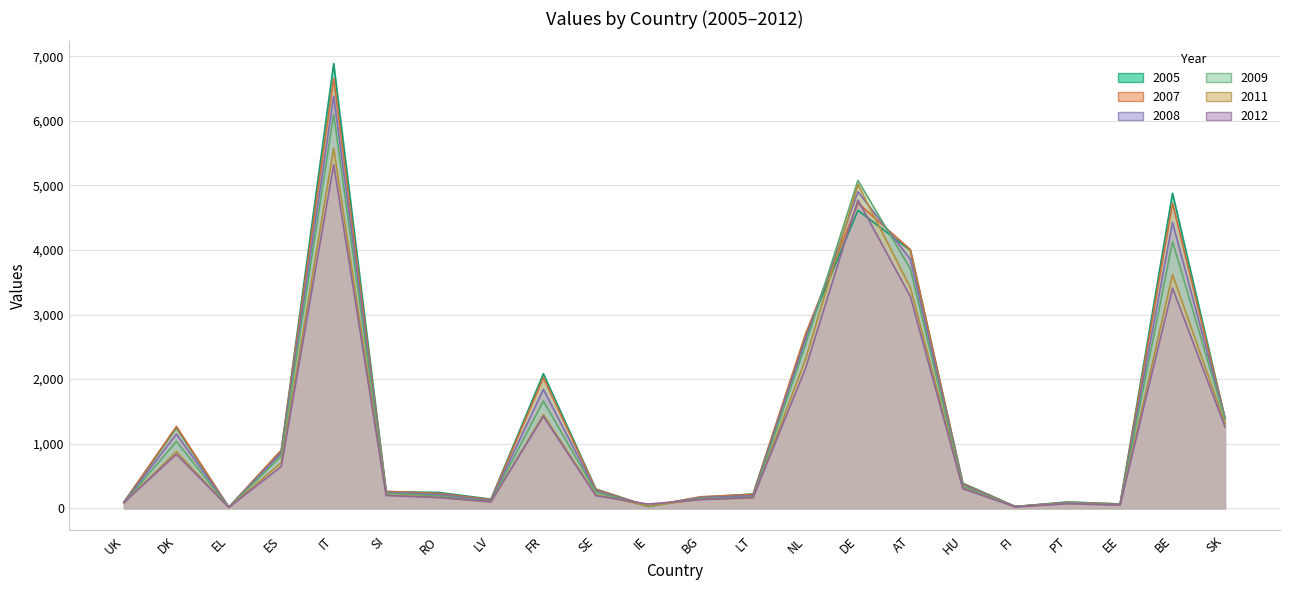

At which category does 2007 reach its first local valley?

EL